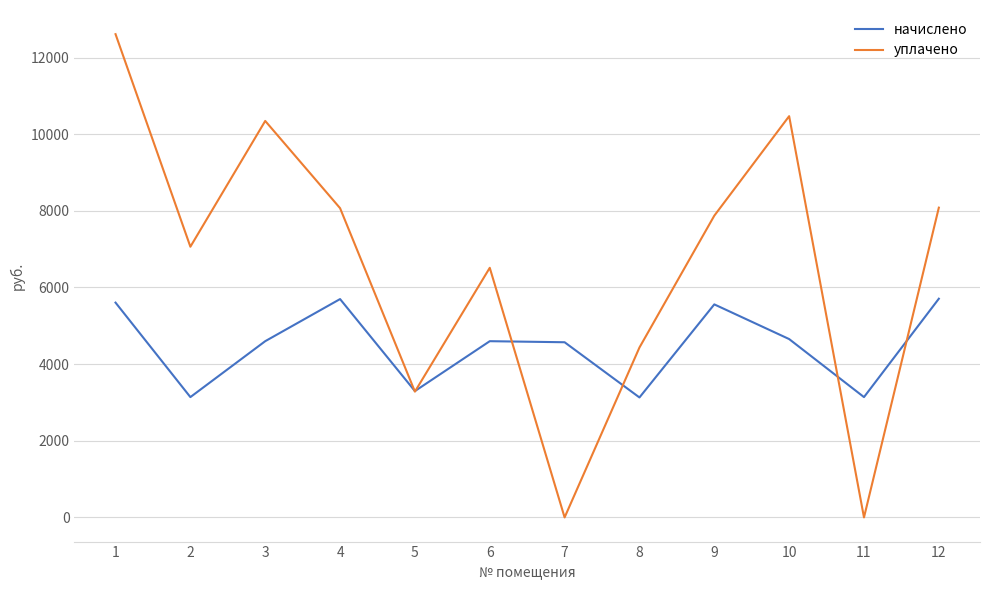

Is the value of уплачено at 7 greater than the value of начислено at 6?

No